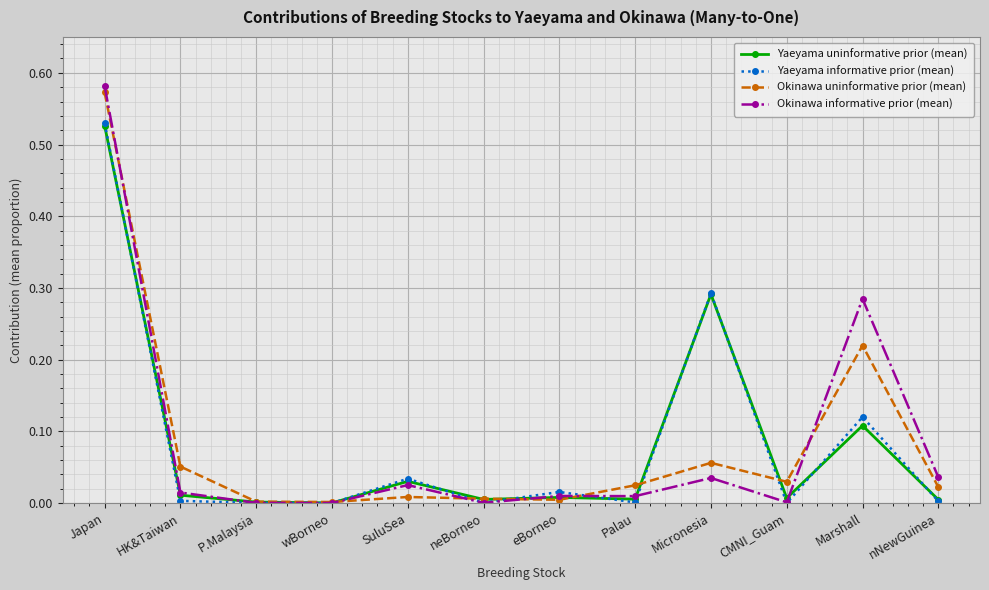

At which label does Yaeyama informative prior (mean) reach its peak?

Japan